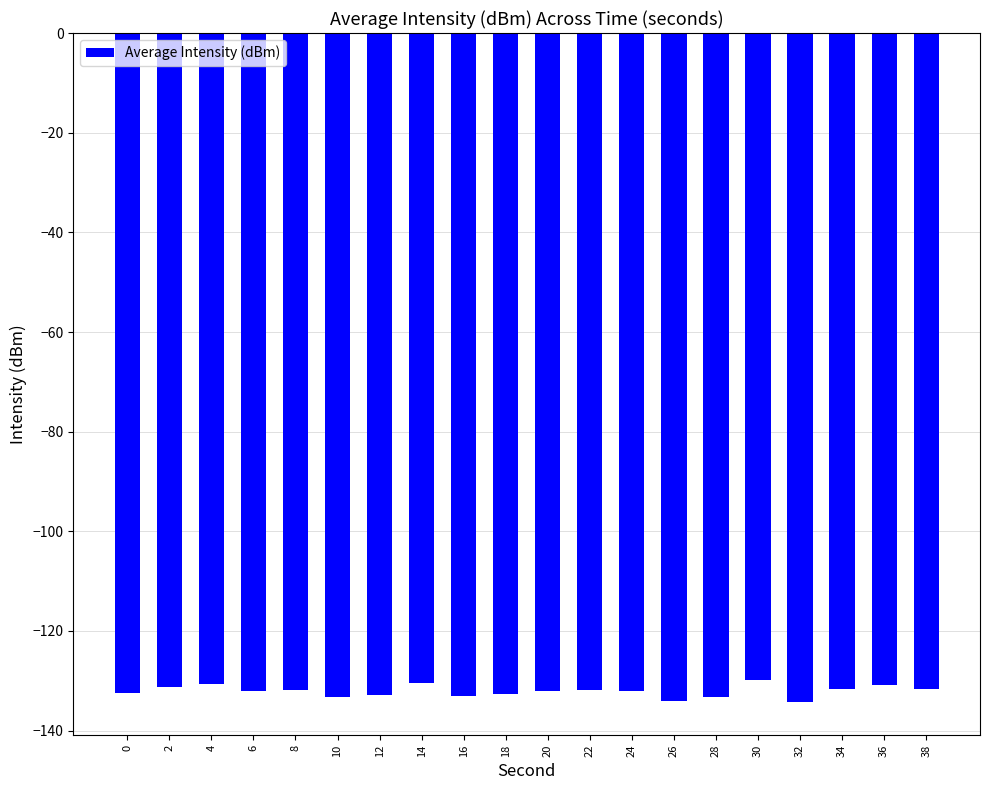

Does the chart contain any negative values?

Yes